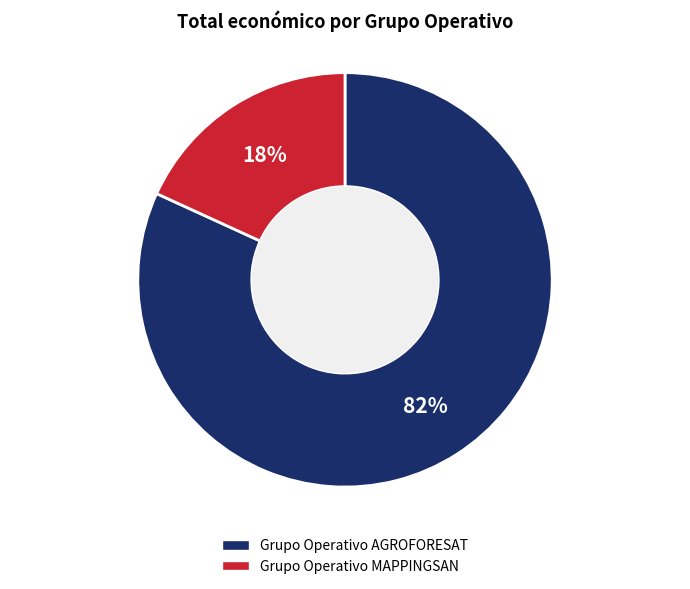

Combined, do Grupo Operativo MAPPINGSAN and Grupo Operativo AGROFORESAT account for over 50%?

Yes